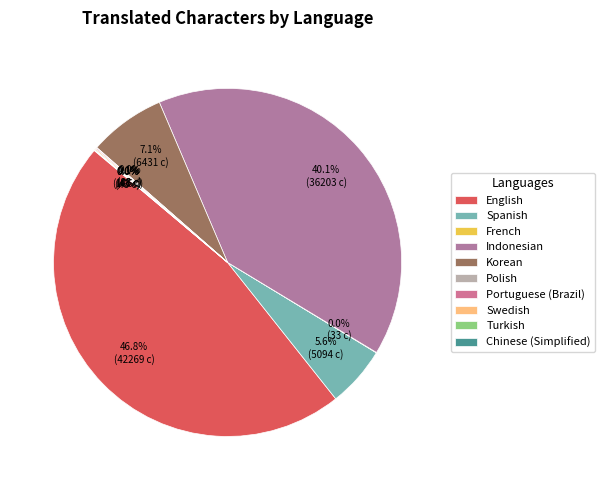

Is Polish the majority of the pie?

No